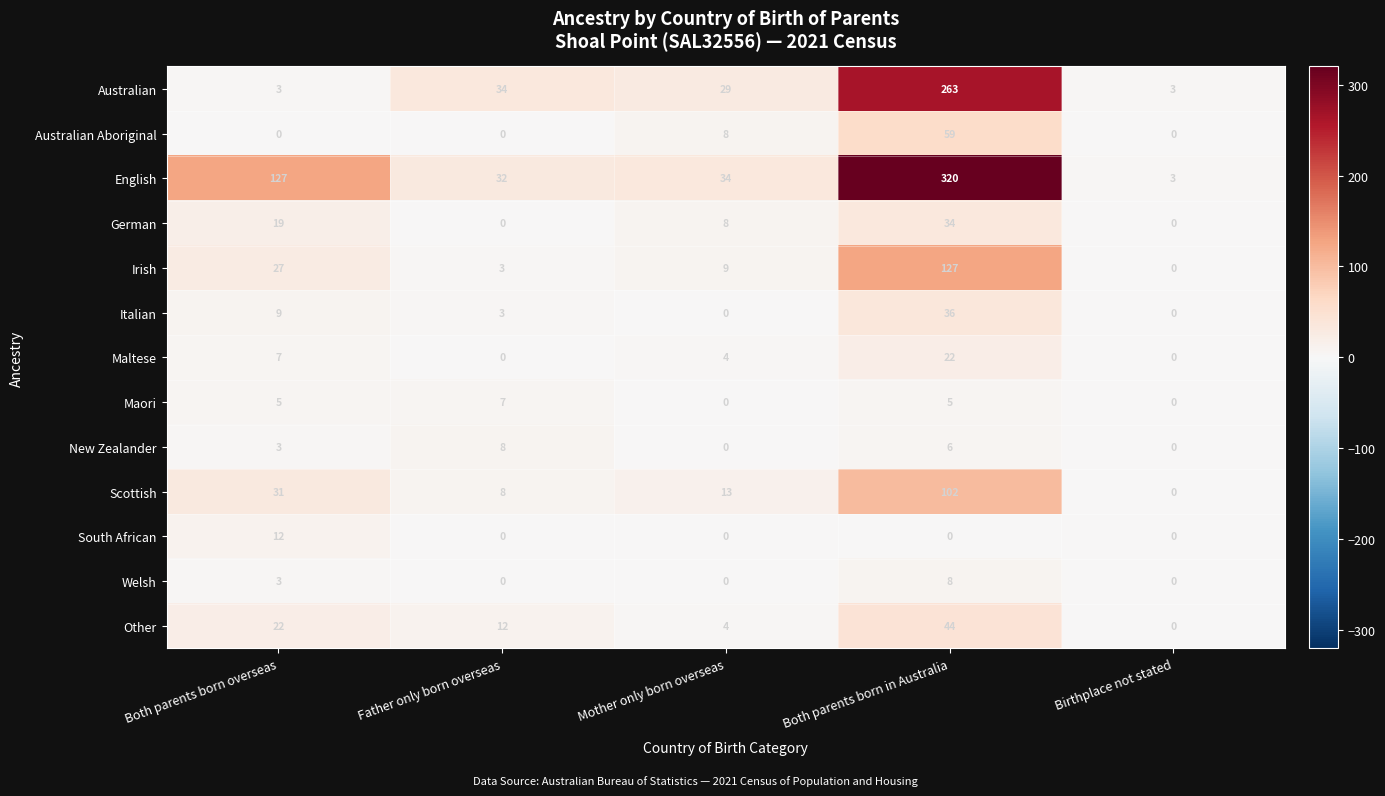

Which series has the largest total across all categories?

English